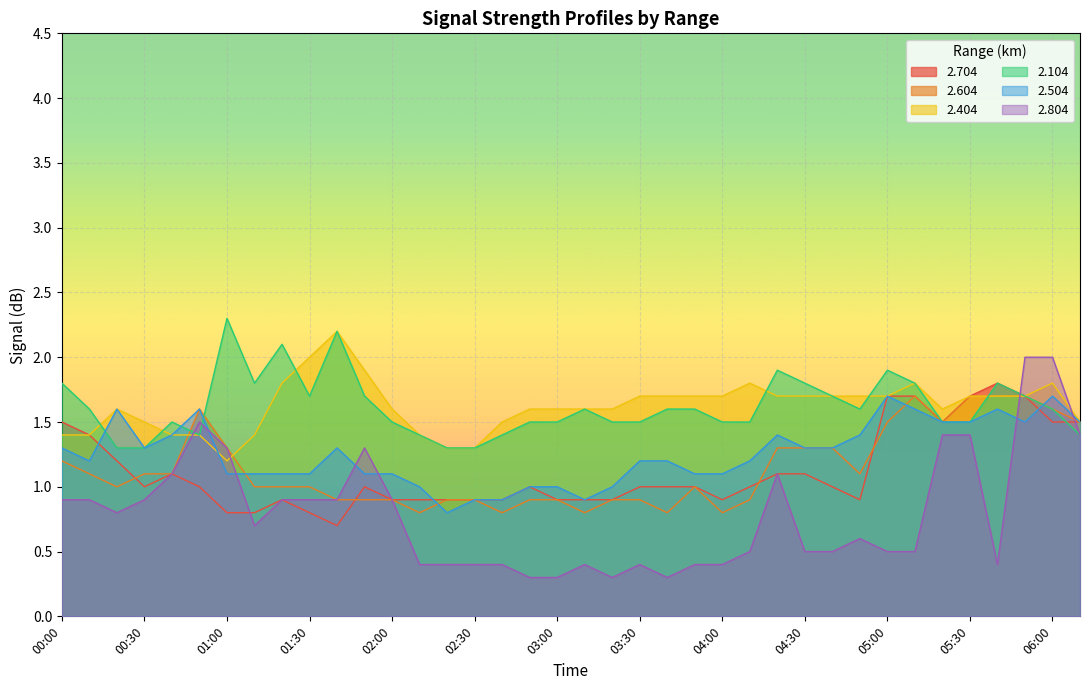

The 2.504 series shows 0.6 at 04:30. True or false?

False